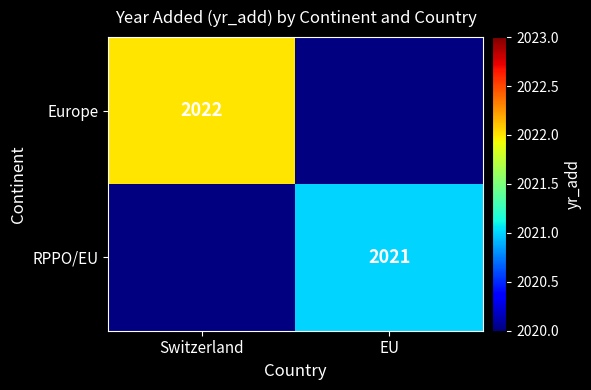

The RPPO/EU series shows 463.0 at EU. True or false?

False